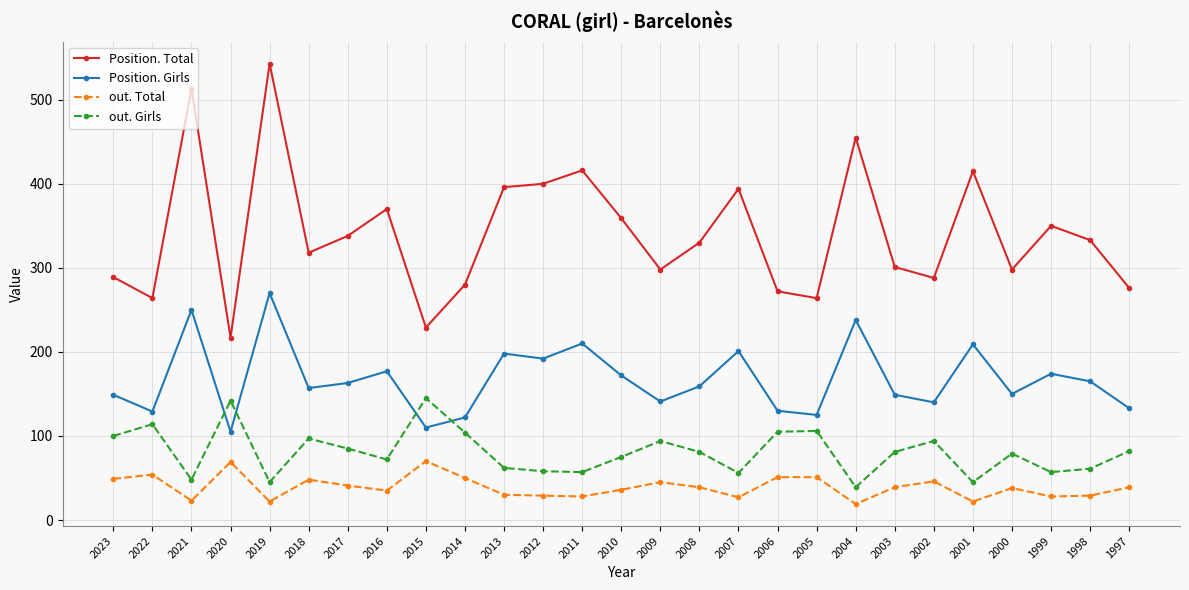

What is the difference between the maximum and minimum values in the out. Total series?

51